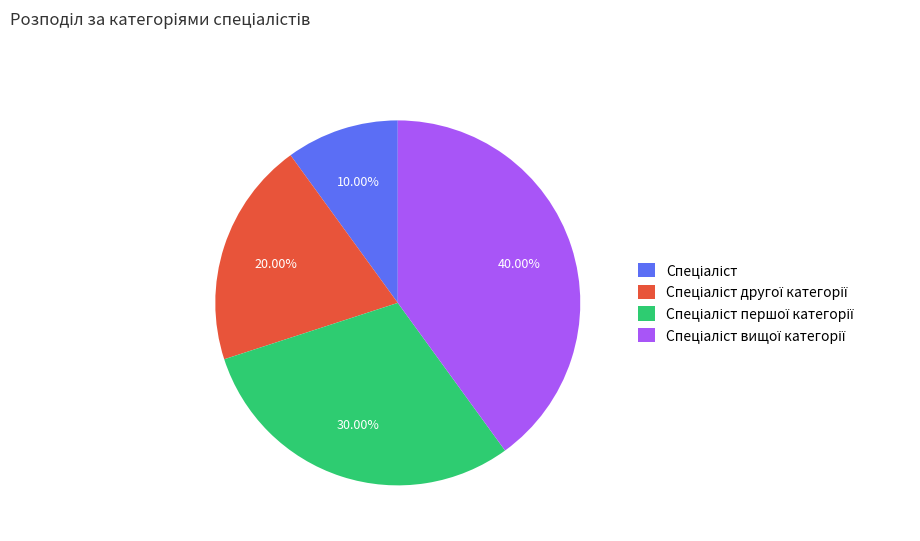

Is there any slice that represents more than half of the pie?

No